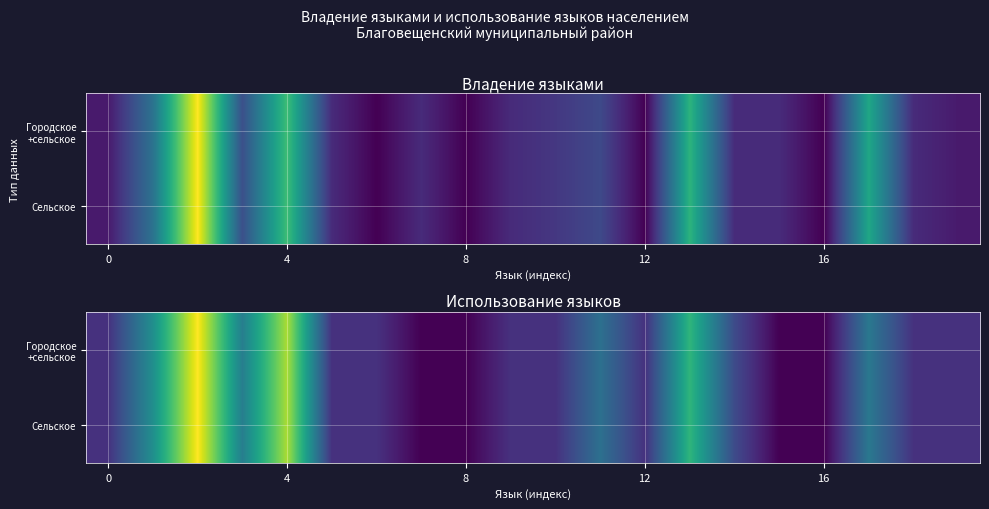

At 16, list the series in order from largest to smallest.

Городское +сельское, Сельское